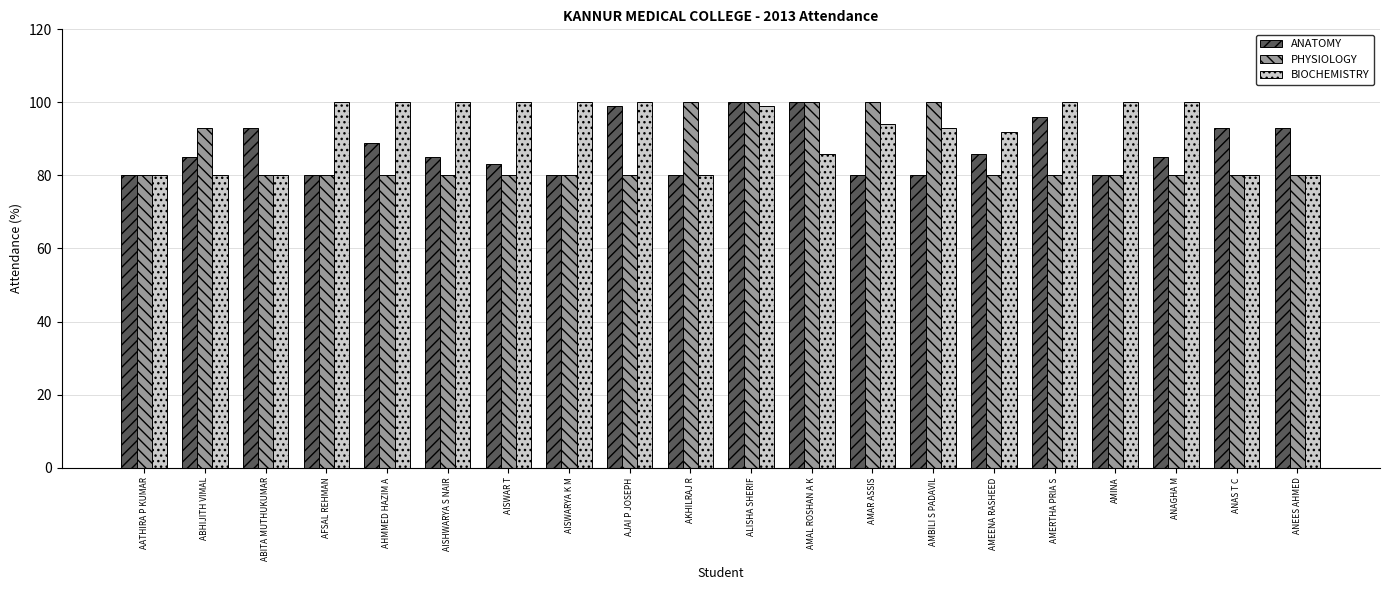

Which series has the largest total across all categories?

BIOCHEMISTRY